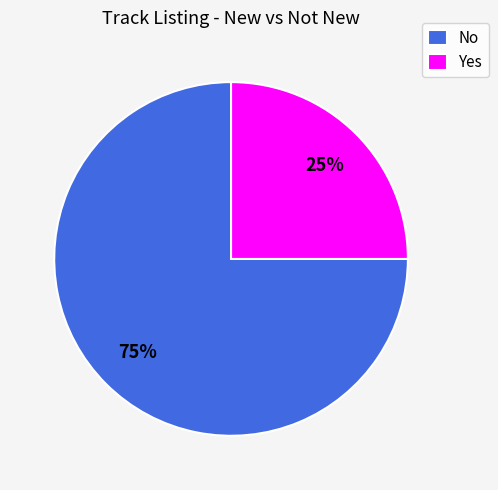

What is the ratio of the value at No to the value at Yes?

3.0